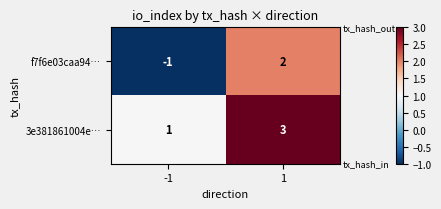

What is the sum of all 3e381861004e⋯ values?

4